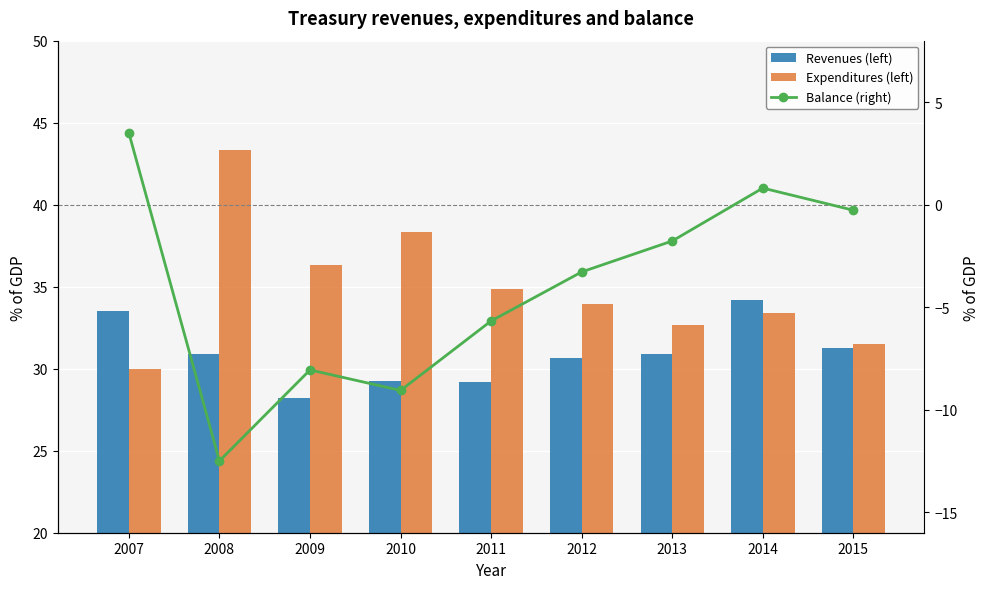

Which series has the largest total across all categories?

Expenditures (left)